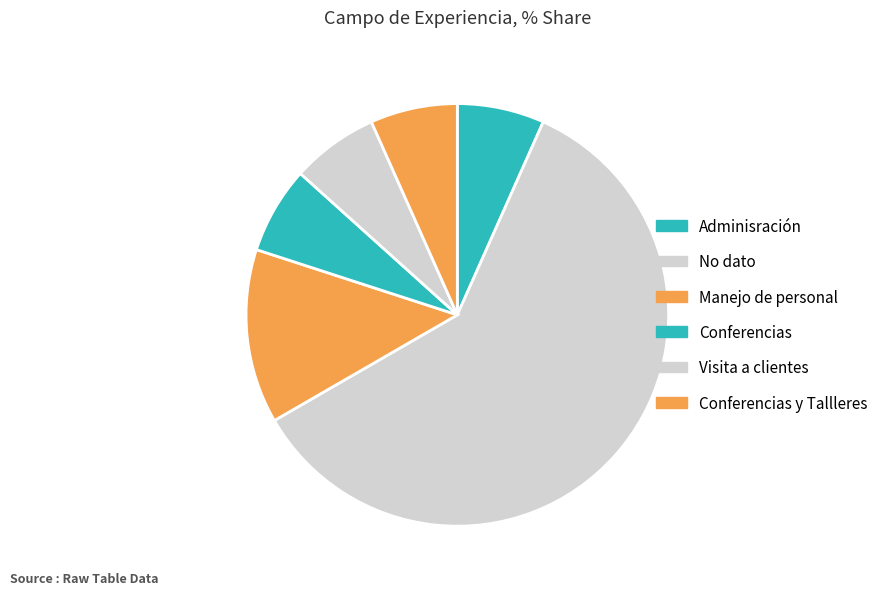

Count the number of slices in the pie.

6